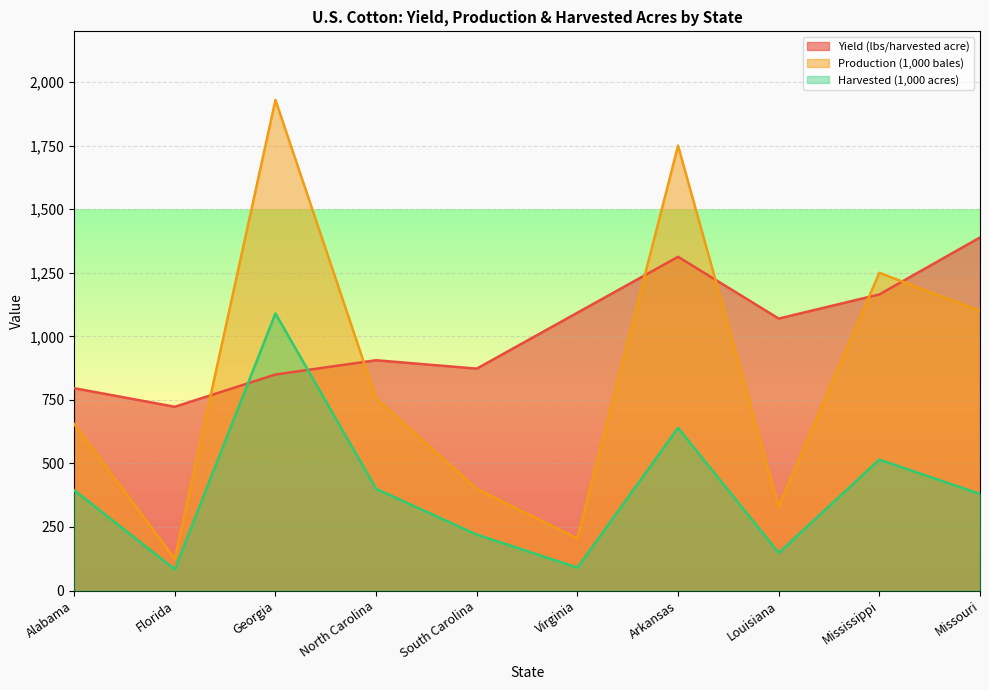

How many lines are shown in the chart?

3